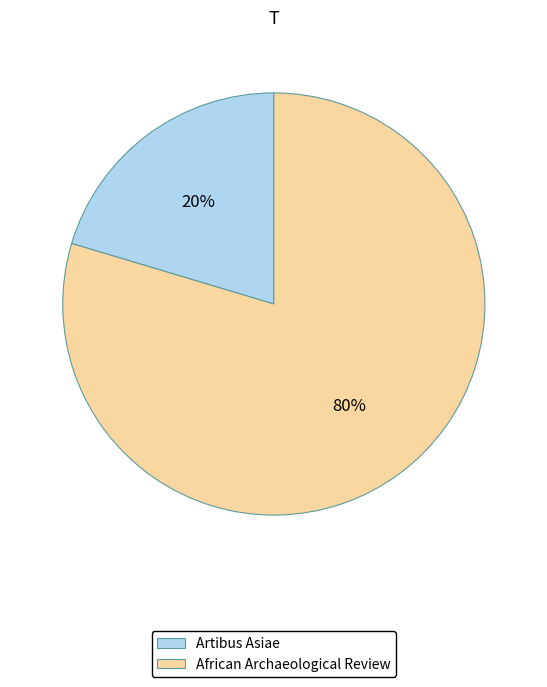

How many slices are in this pie chart?

2